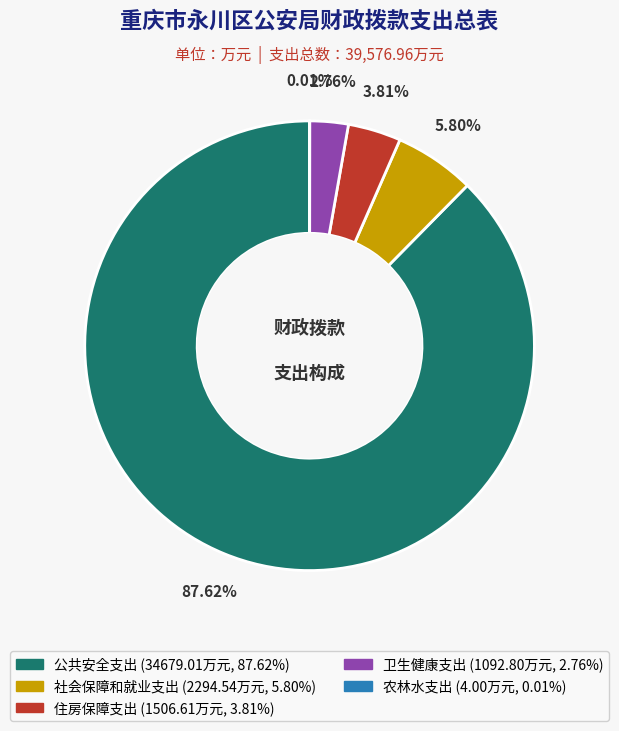

Between 社会保障和就业支出 and 住房保障支出, which is larger?

社会保障和就业支出